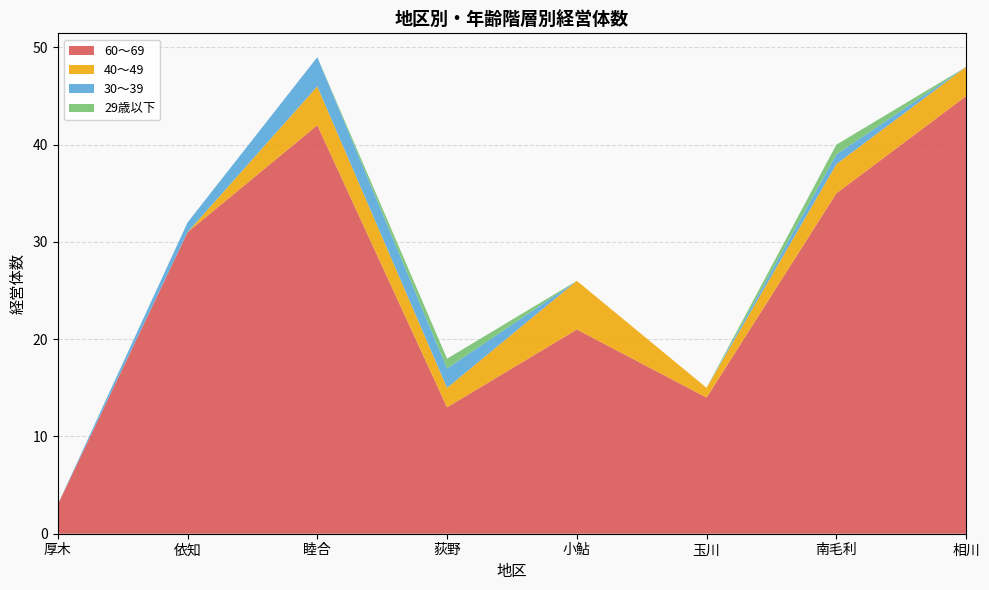

Reading right to left, transcribe all the data shown in this chart.

60～69: 45	35	14	21	13	42	31	3
40～49: 3	3	1	5	2	4	0	0
30～39: 0	1	0	0	2	3	1	0
29歳以下: 0	1	0	0	1	0	0	0